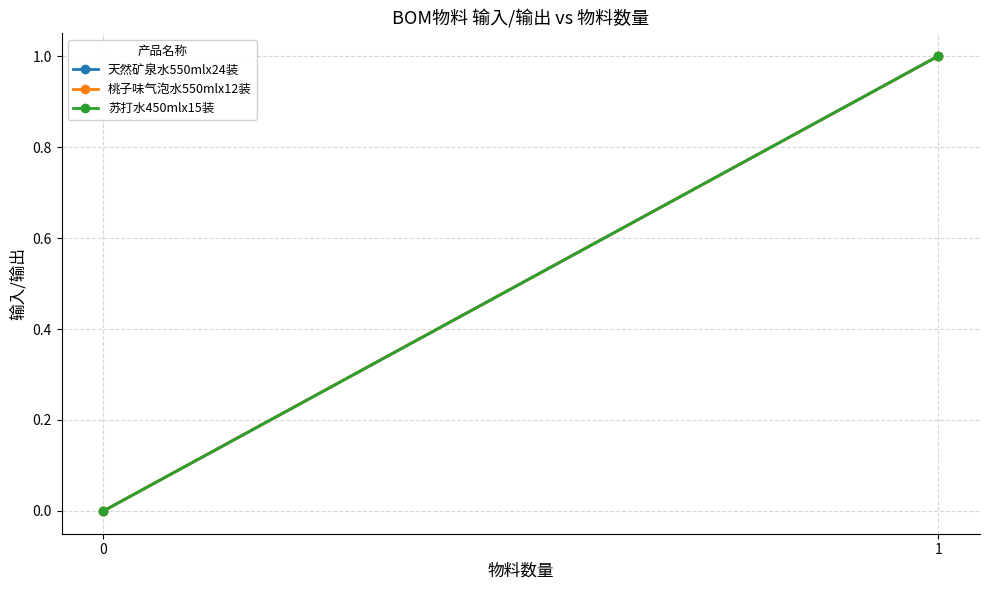

Reading left to right, what are all the values shown in this chart?

天然矿泉水550mlx24装: 0=0	1=1
桃子味气泡水550mlx12装: 0=0	1=1
苏打水450mlx15装: 0=0	1=1